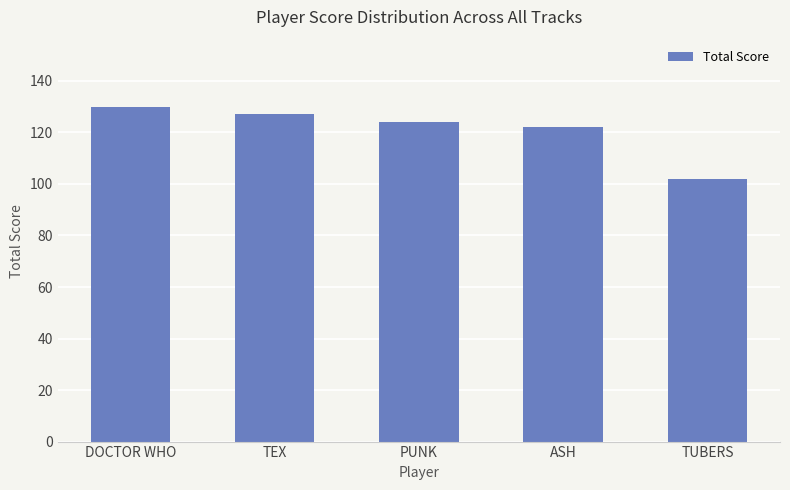

What is the smallest value displayed?

102